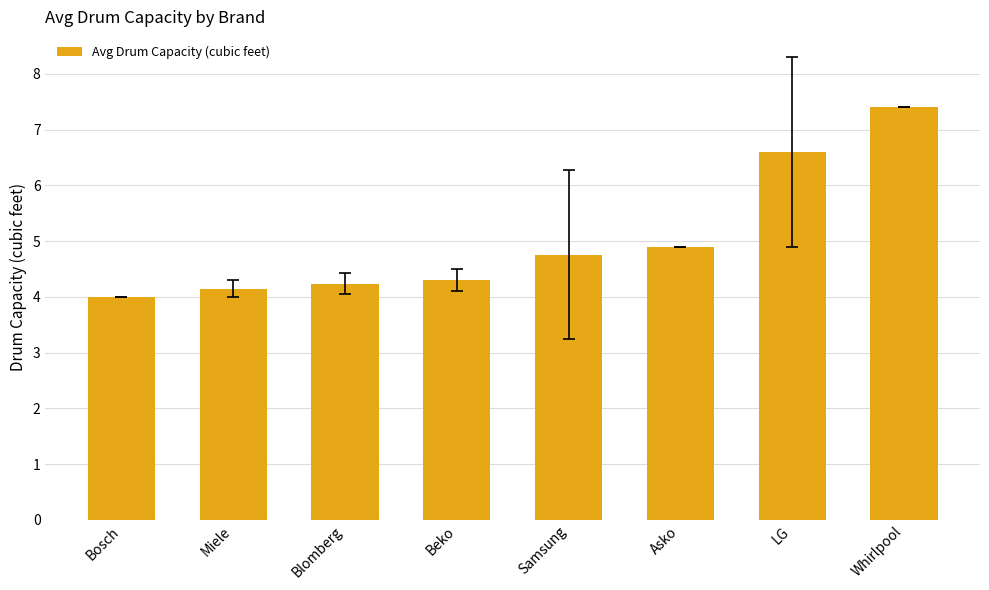

What is the average value?

5.0